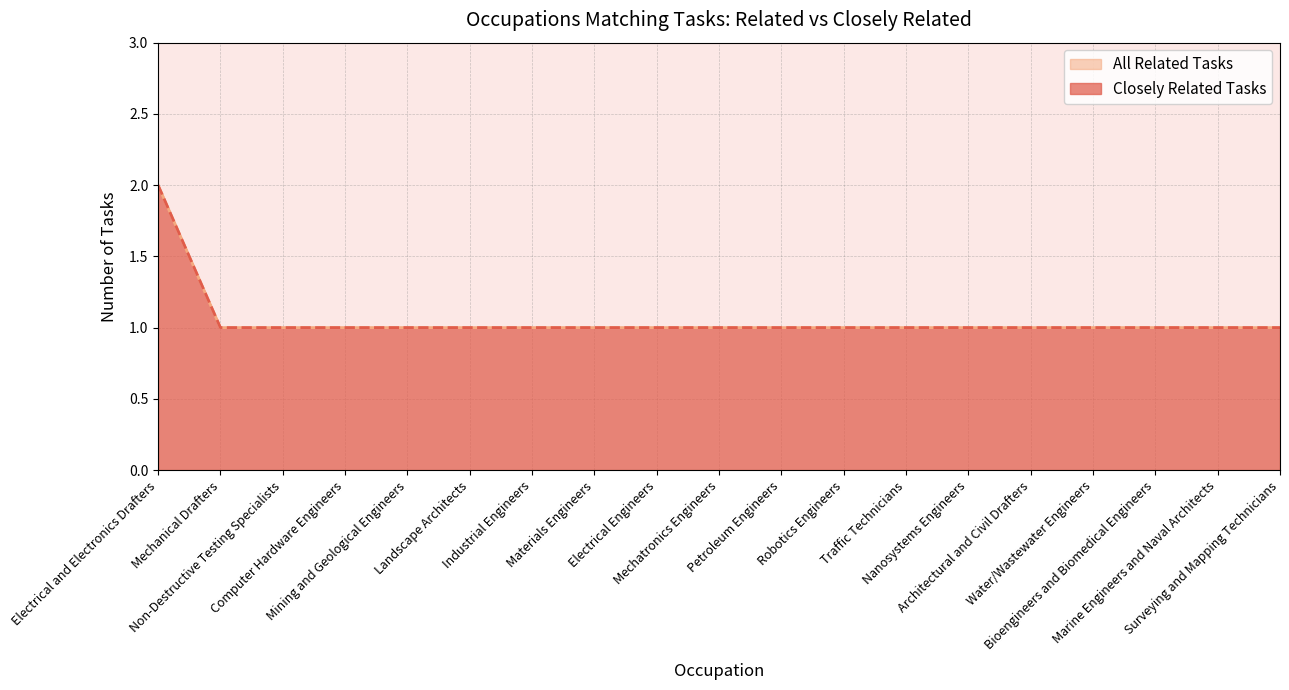

What is the smallest value displayed?

1